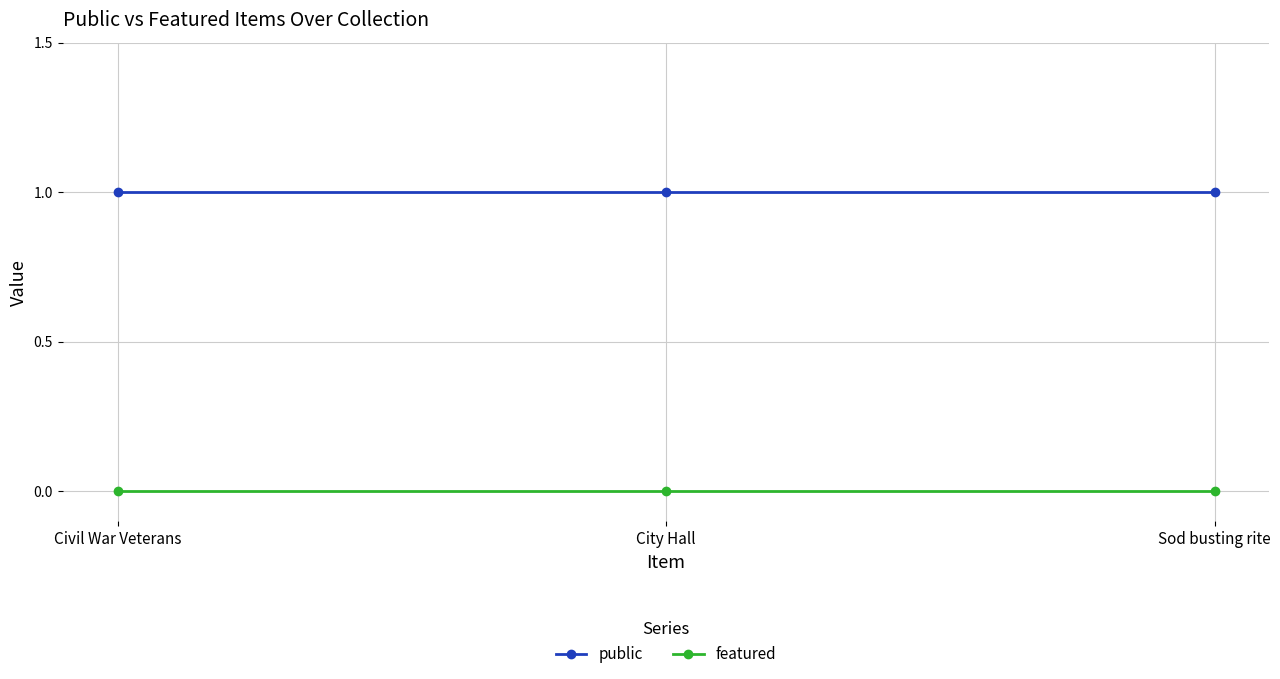

What position from the left is Sod busting rite?

3